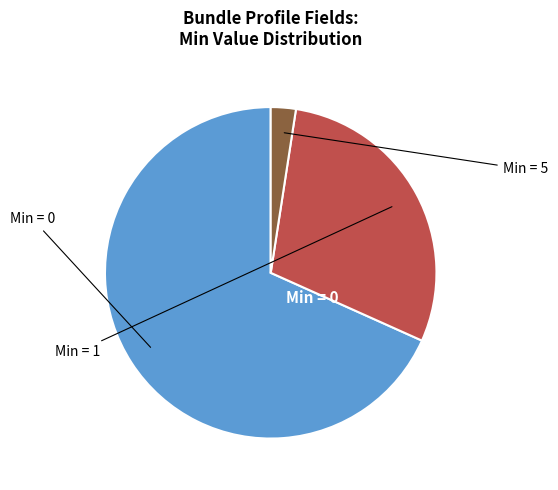

Is there a majority slice in this chart?

Yes